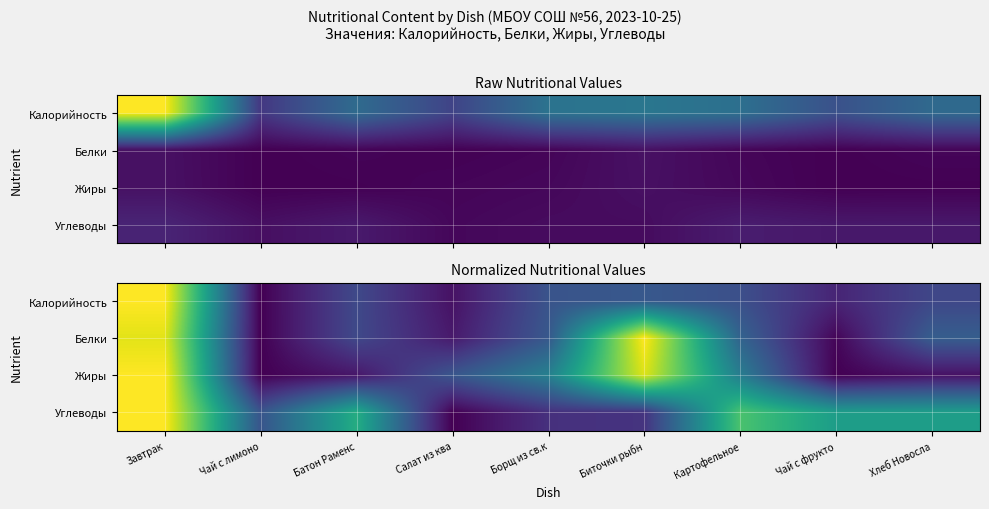

At Чай с фрукто, list the series in order from smallest to largest.

Жиры, Белки, Калорийность, Углеводы